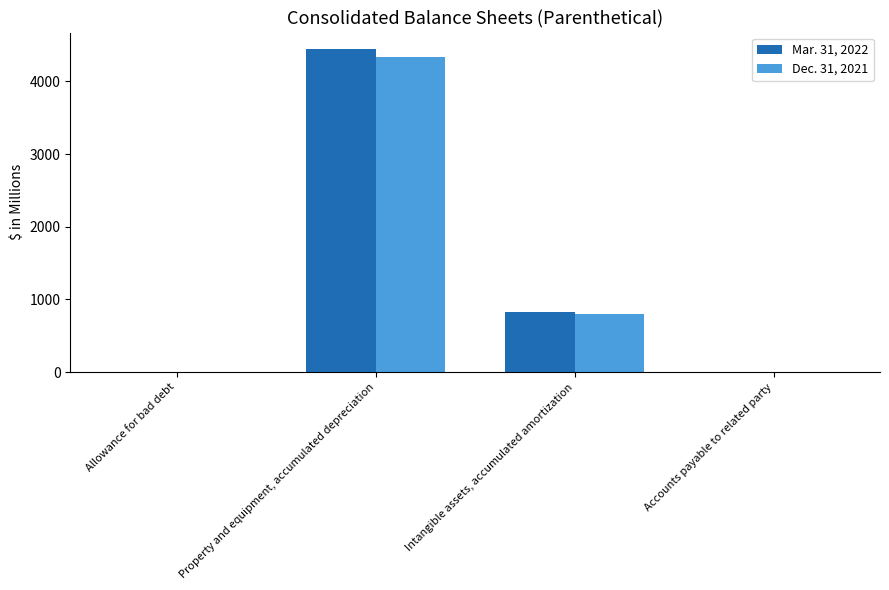

Count the number of categories in the chart.

4